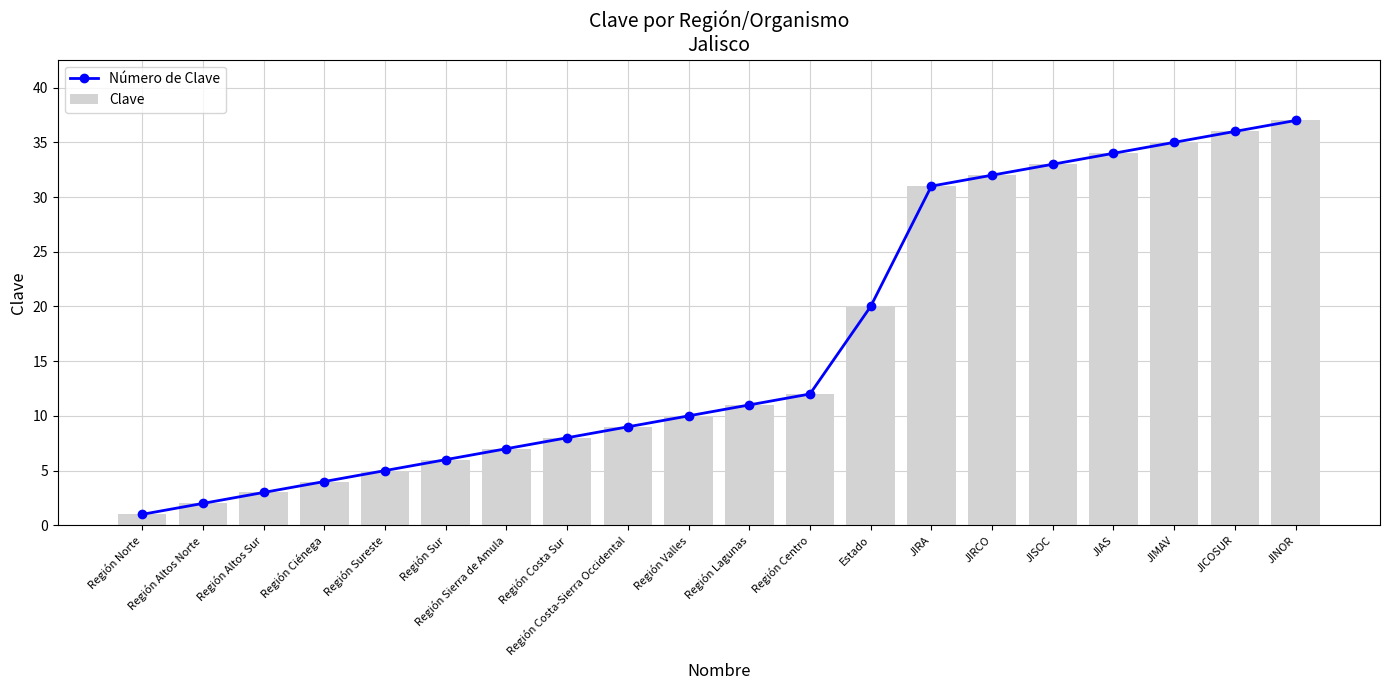

What is the label of the 18th bar from the right?

Región Altos Sur